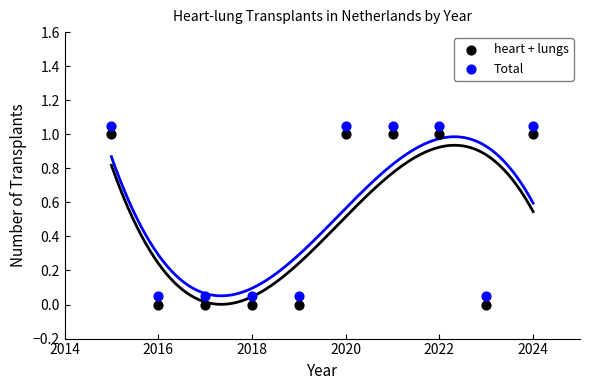

Across all data points, what is the range of X values (max minus min)?

9.0